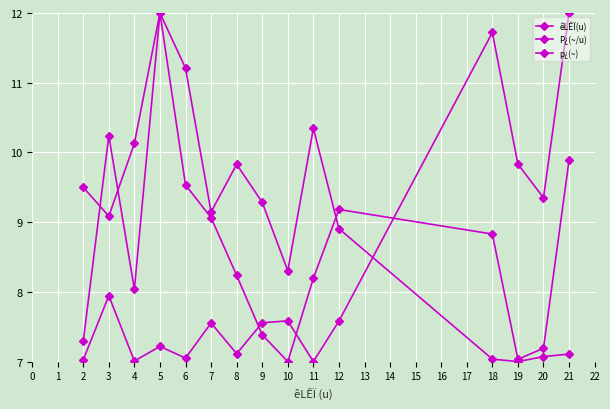

How many data points in P¿(~/u) are less than 9?

6